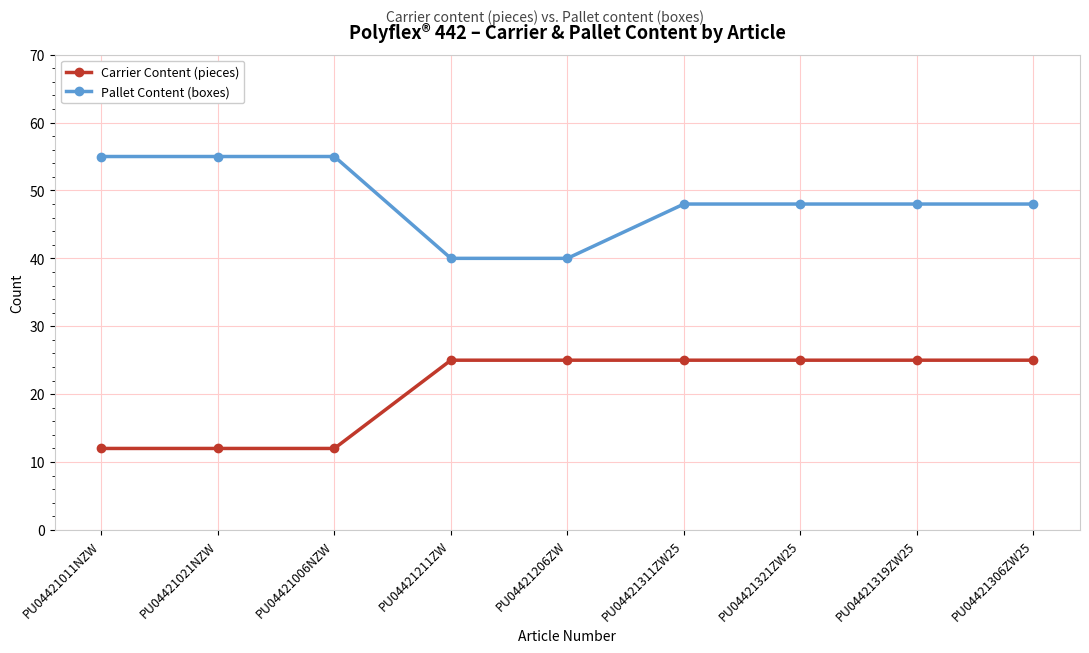

What is the minimum value for Carrier Content (pieces)?

12